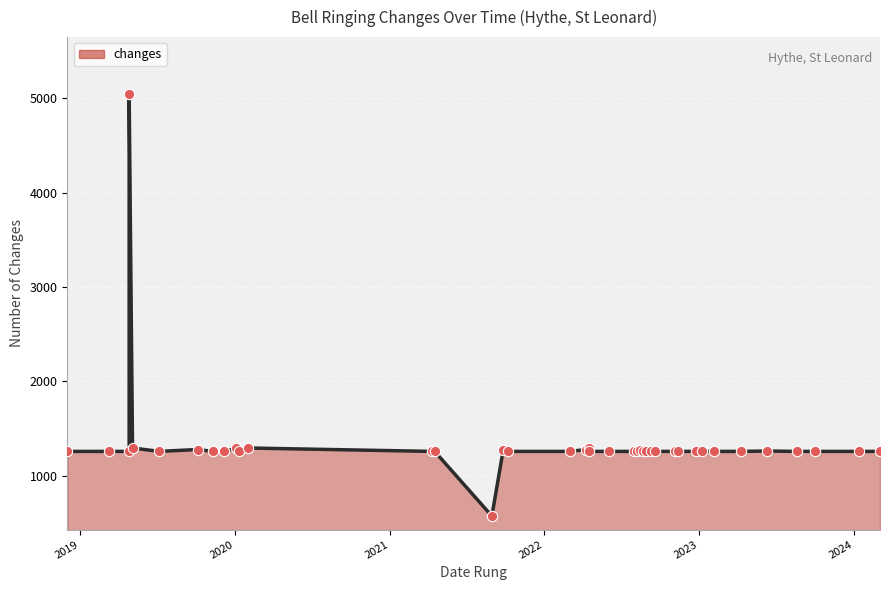

Which has a higher value, 2024-03-03 or 2022-03-03?

2024-03-03